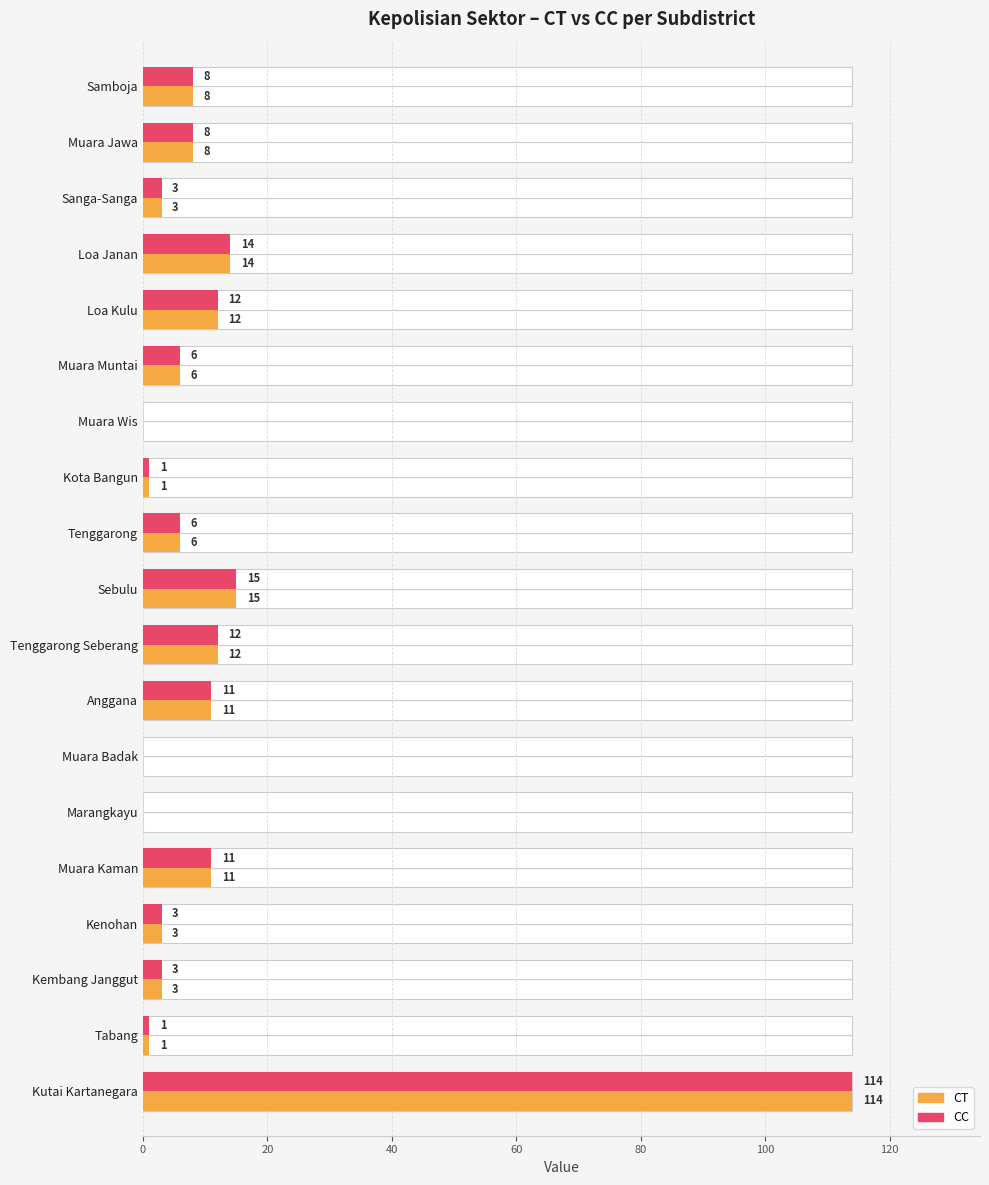

Reading left to right, what are all the values shown in this chart?

CT: 8	8	3	14	12	6	0	1	6	15	12	11	0	0	11	3	3	1	114
CC: 8	8	3	14	12	6	0	1	6	15	12	11	0	0	11	3	3	1	114